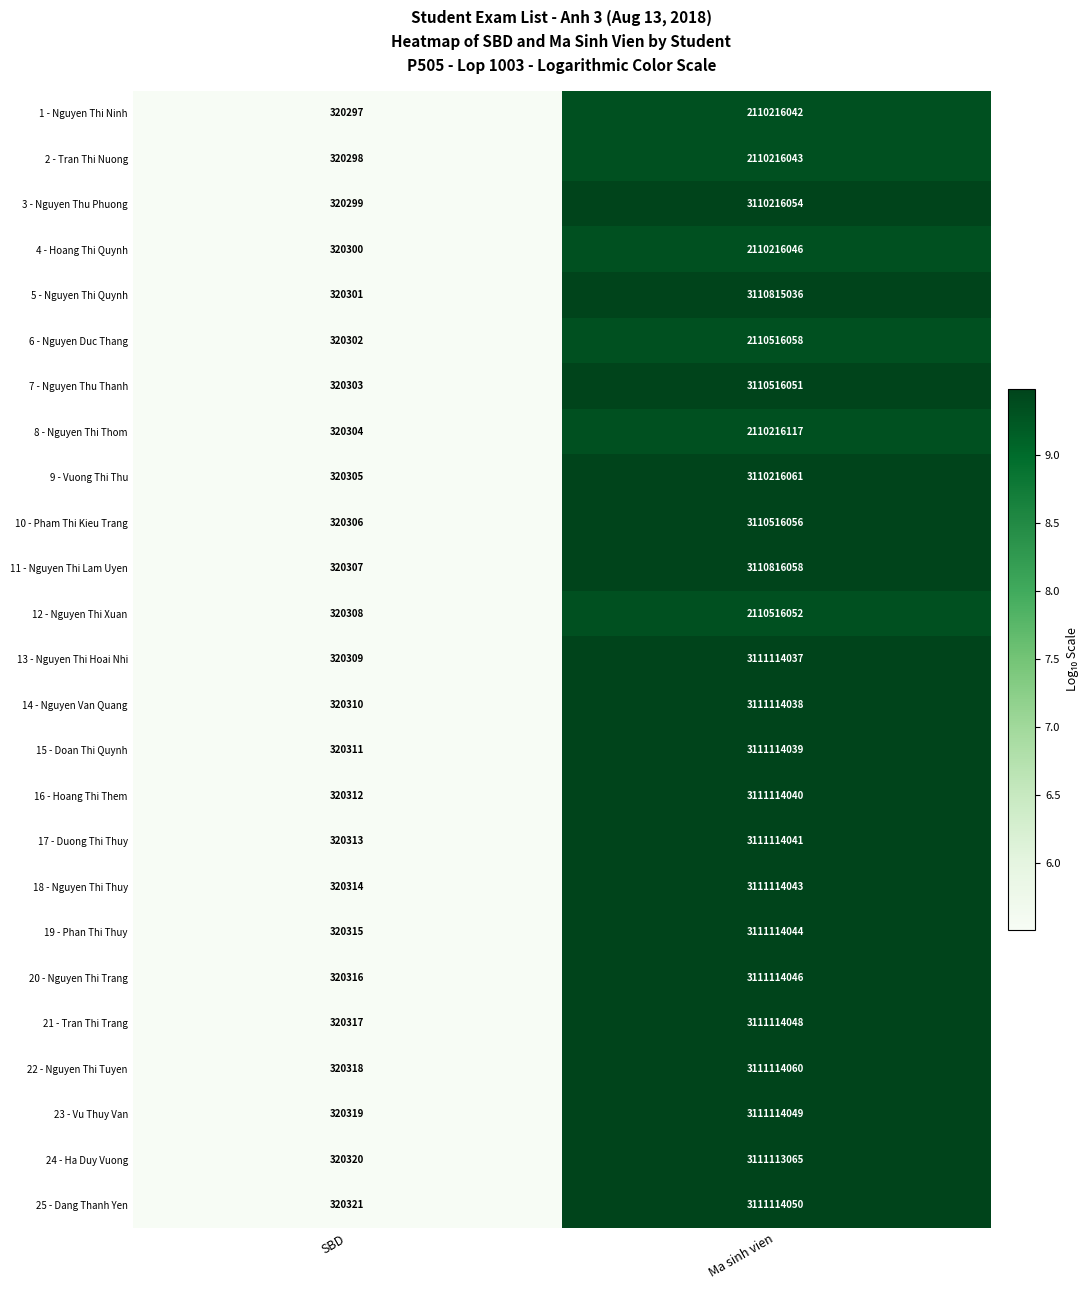

How many data points does each series have?

2